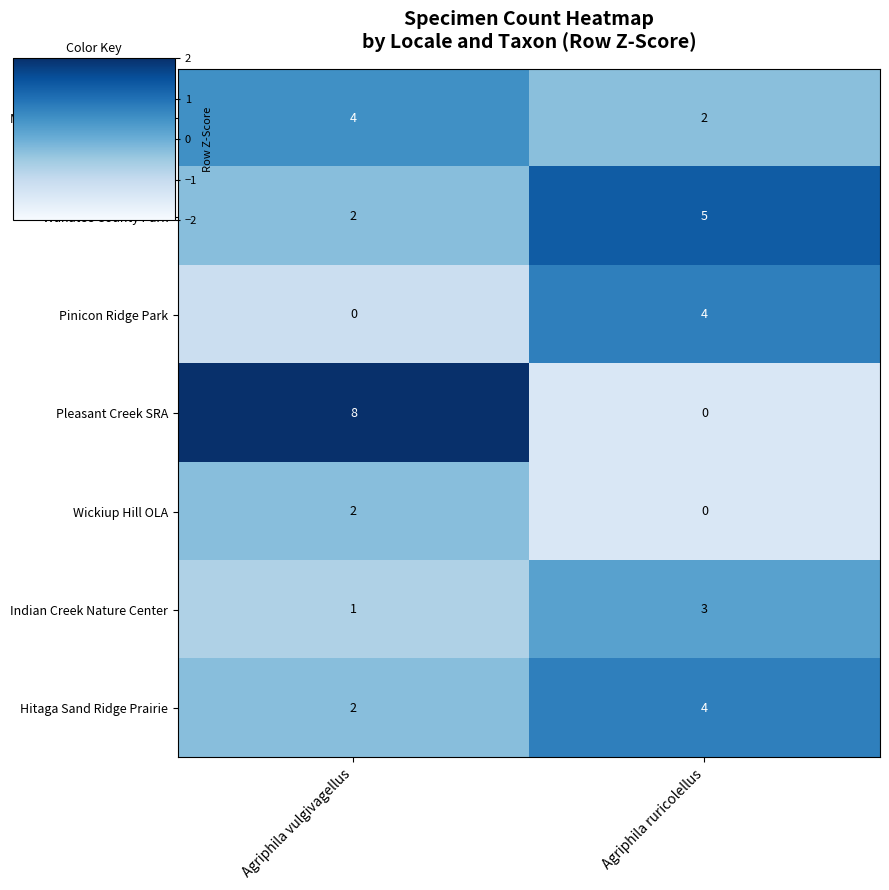

Reading left to right, transcribe all the data shown in this chart.

Matsell Bridge Natural Area: Agriphila vulgivagellus=4	Agriphila ruricolellus=2
Wanatee County Park: Agriphila vulgivagellus=2	Agriphila ruricolellus=5
Pinicon Ridge Park: Agriphila vulgivagellus=0	Agriphila ruricolellus=4
Pleasant Creek SRA: Agriphila vulgivagellus=8	Agriphila ruricolellus=0
Wickiup Hill OLA: Agriphila vulgivagellus=2	Agriphila ruricolellus=0
Indian Creek Nature Center: Agriphila vulgivagellus=1	Agriphila ruricolellus=3
Hitaga Sand Ridge Prairie: Agriphila vulgivagellus=2	Agriphila ruricolellus=4